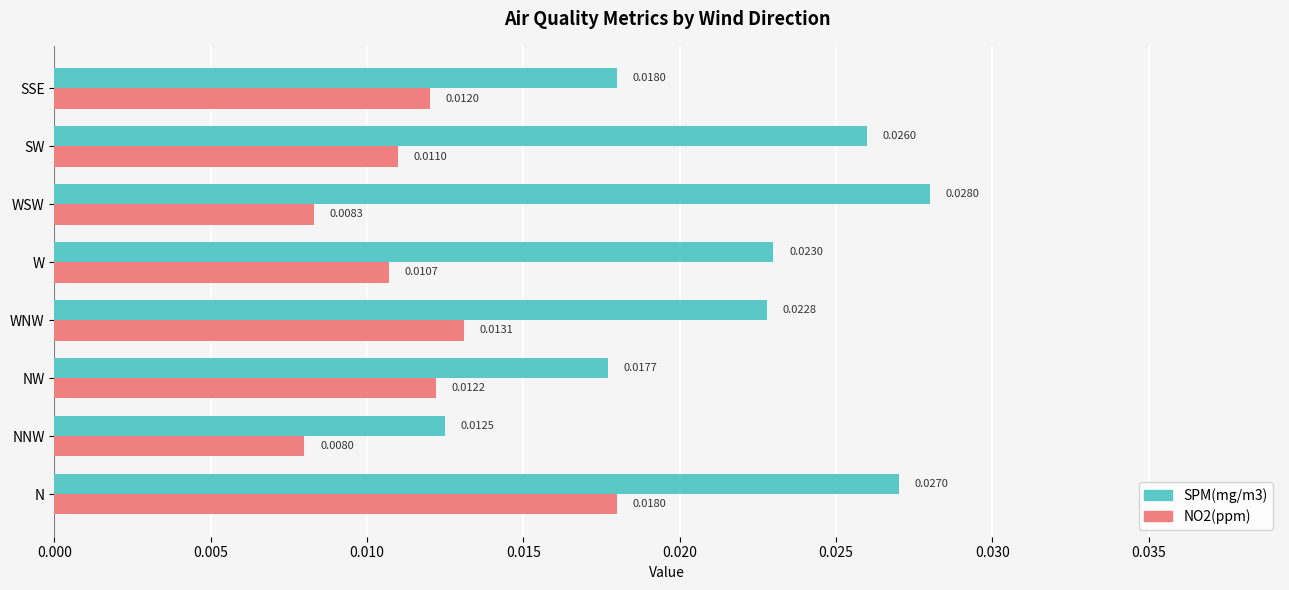

At which category does the chart reach its peak across all series?

WSW